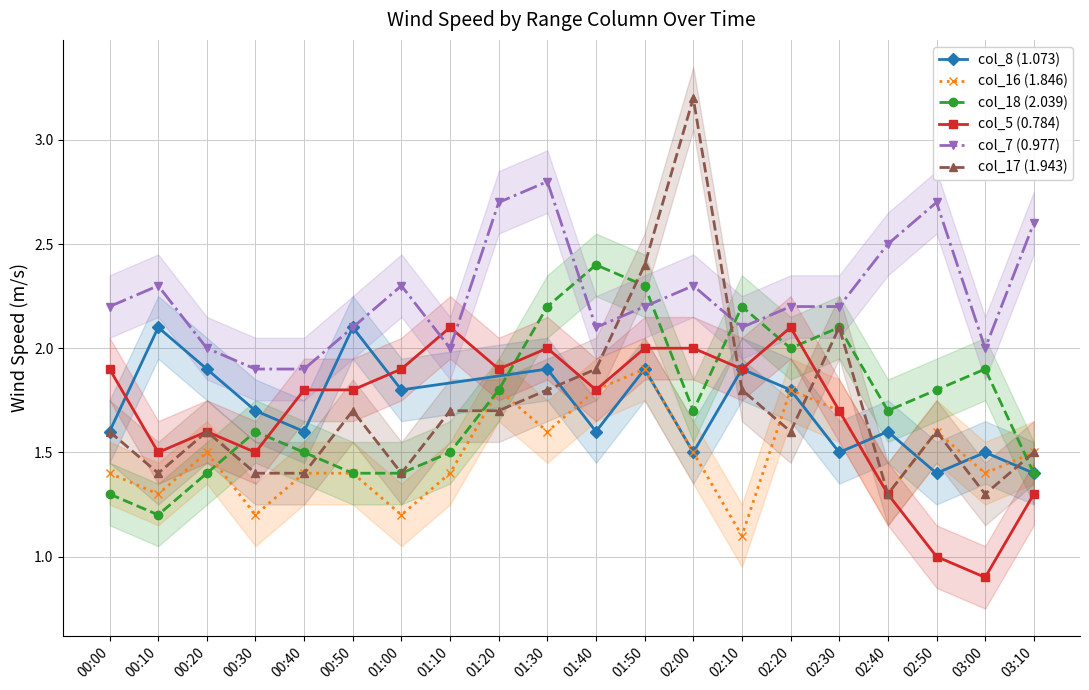

True or false: col_5 (0.784) has more than 2 interior local peaks.

True